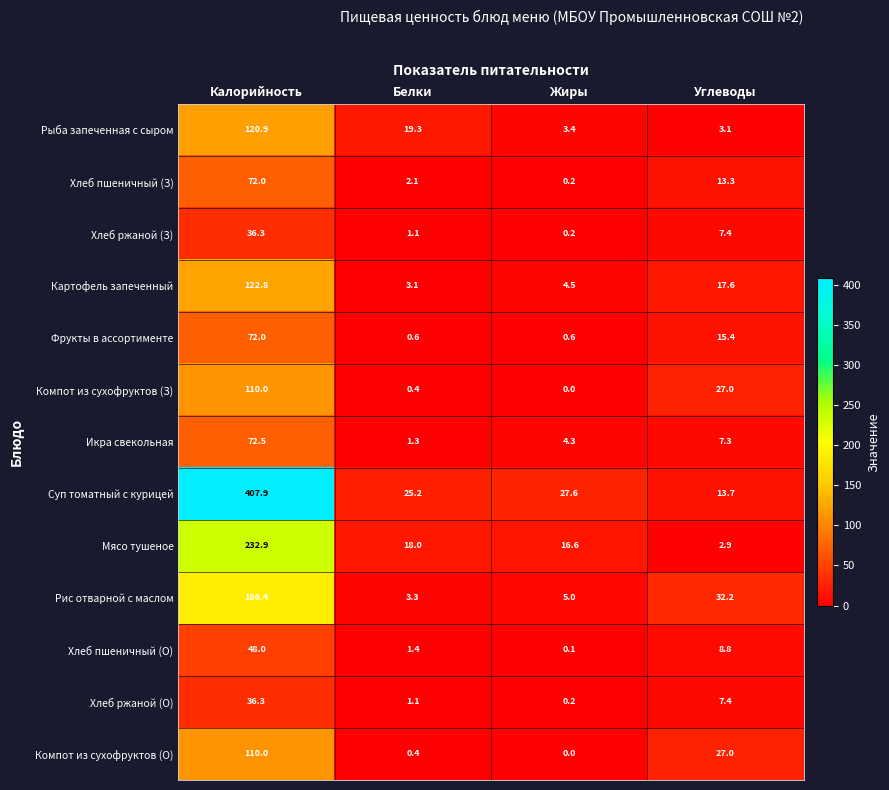

Rank the categories by Хлеб пшеничный (О) value from lowest to highest.

Жиры, Белки, Углеводы, Калорийность